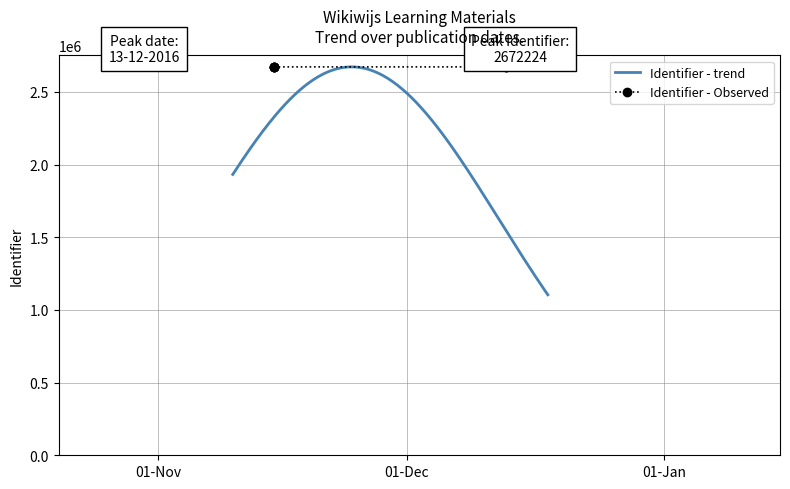

What is the maximum value for Identifier - trend?

2672223.4